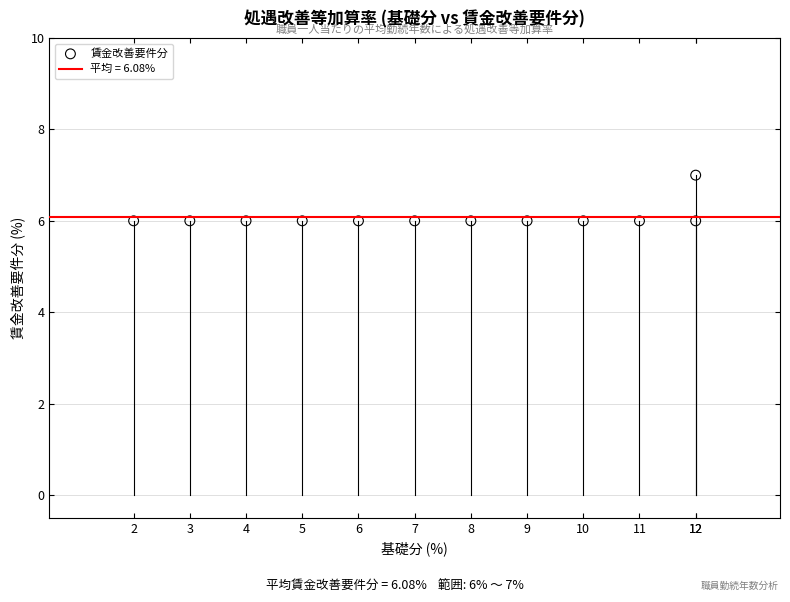

What is the average Y value?

6